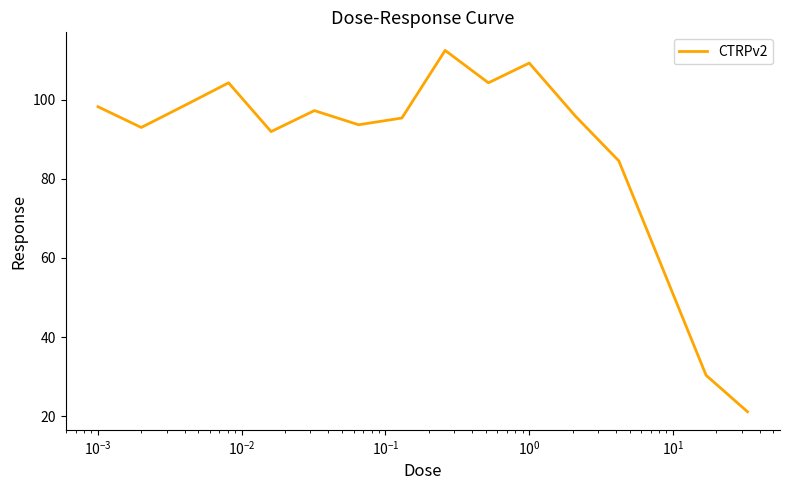

What is the difference between the maximum and minimum values?

91.4